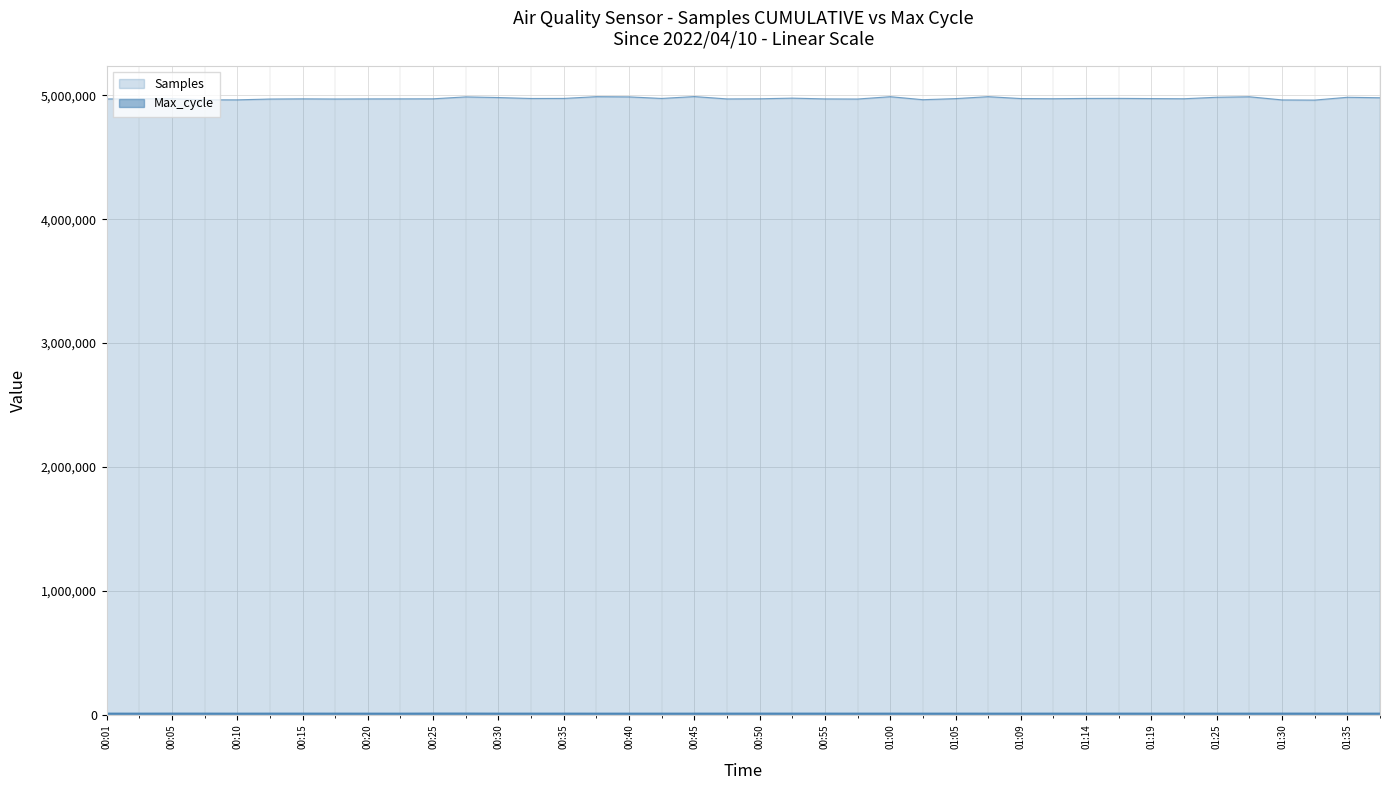

Where is the first local minimum for Samples?

00:10